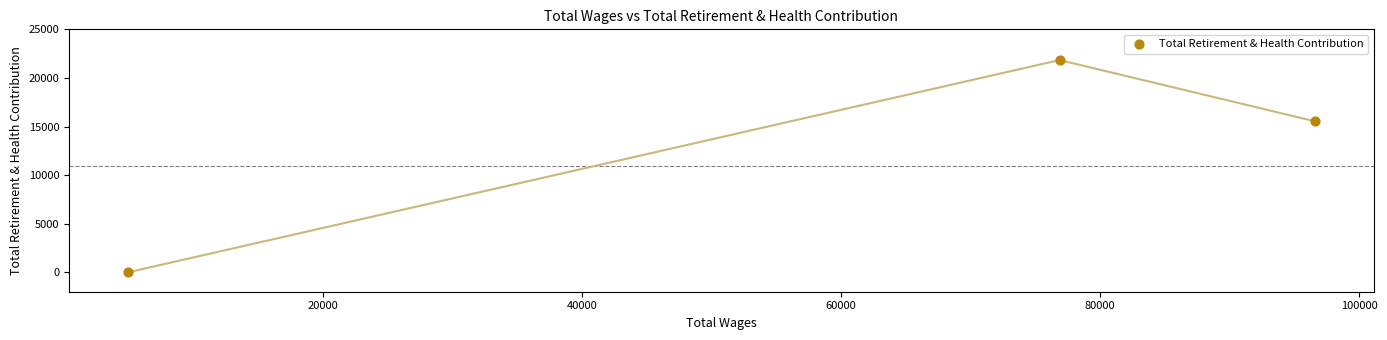

What Y value in the scatter plot is closest to 10920?

15544